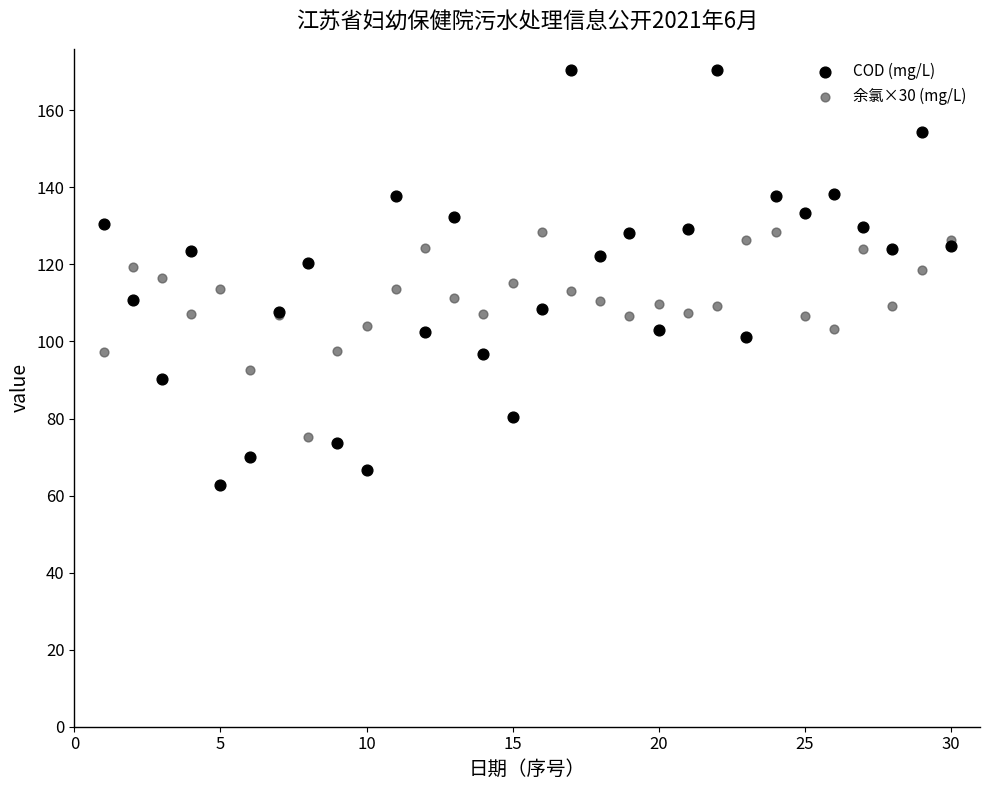

Which series reaches the maximum Y coordinate?

COD (mg/L)